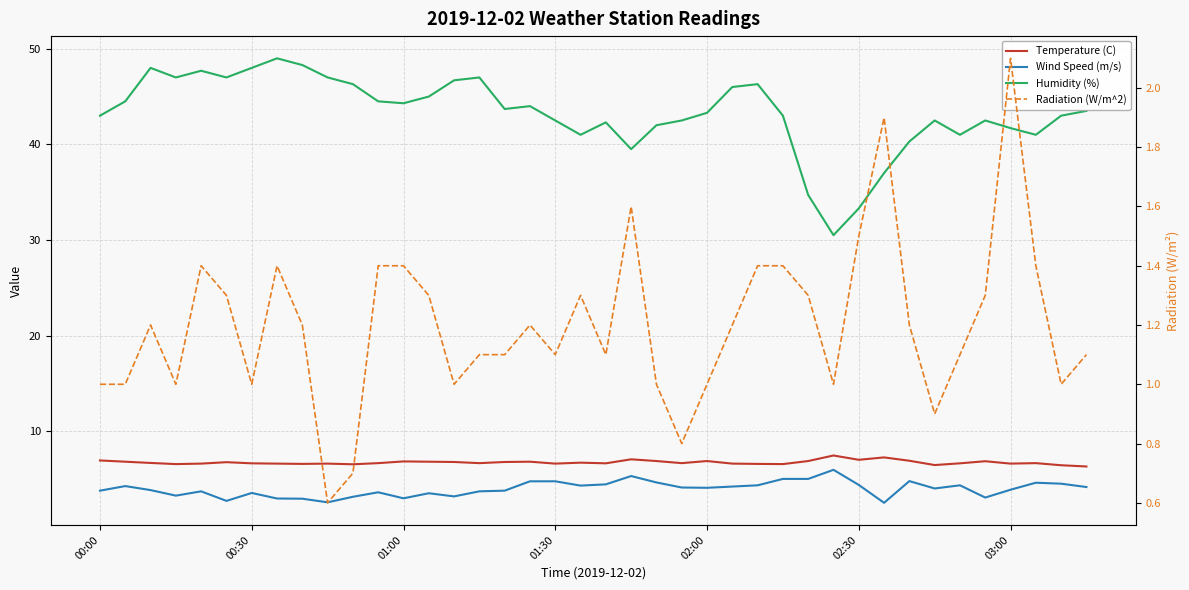

What is the value of the Humidity (%) point at the 23rd from the left?

42.0